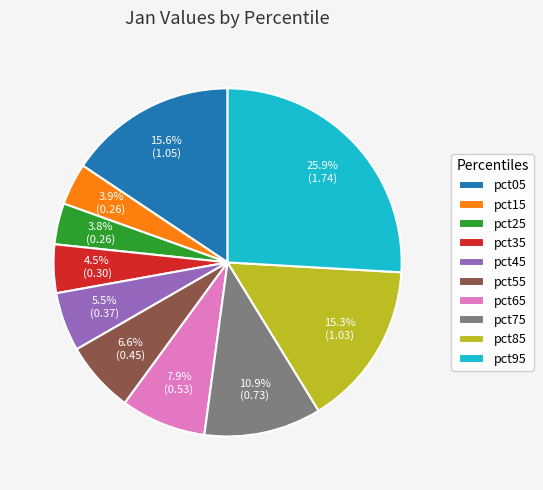

How many segments does this pie chart have?

10